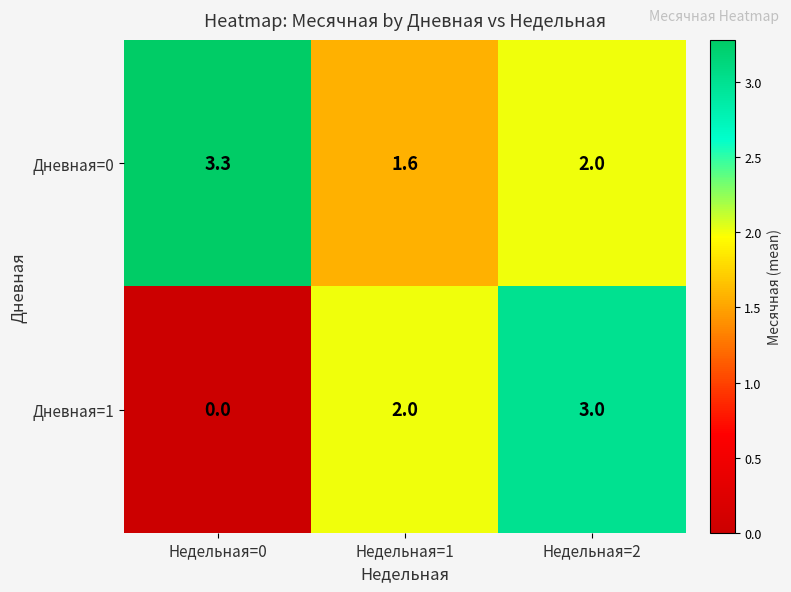

What value does the Дневная=0 series have at Недельная=2?

2.0